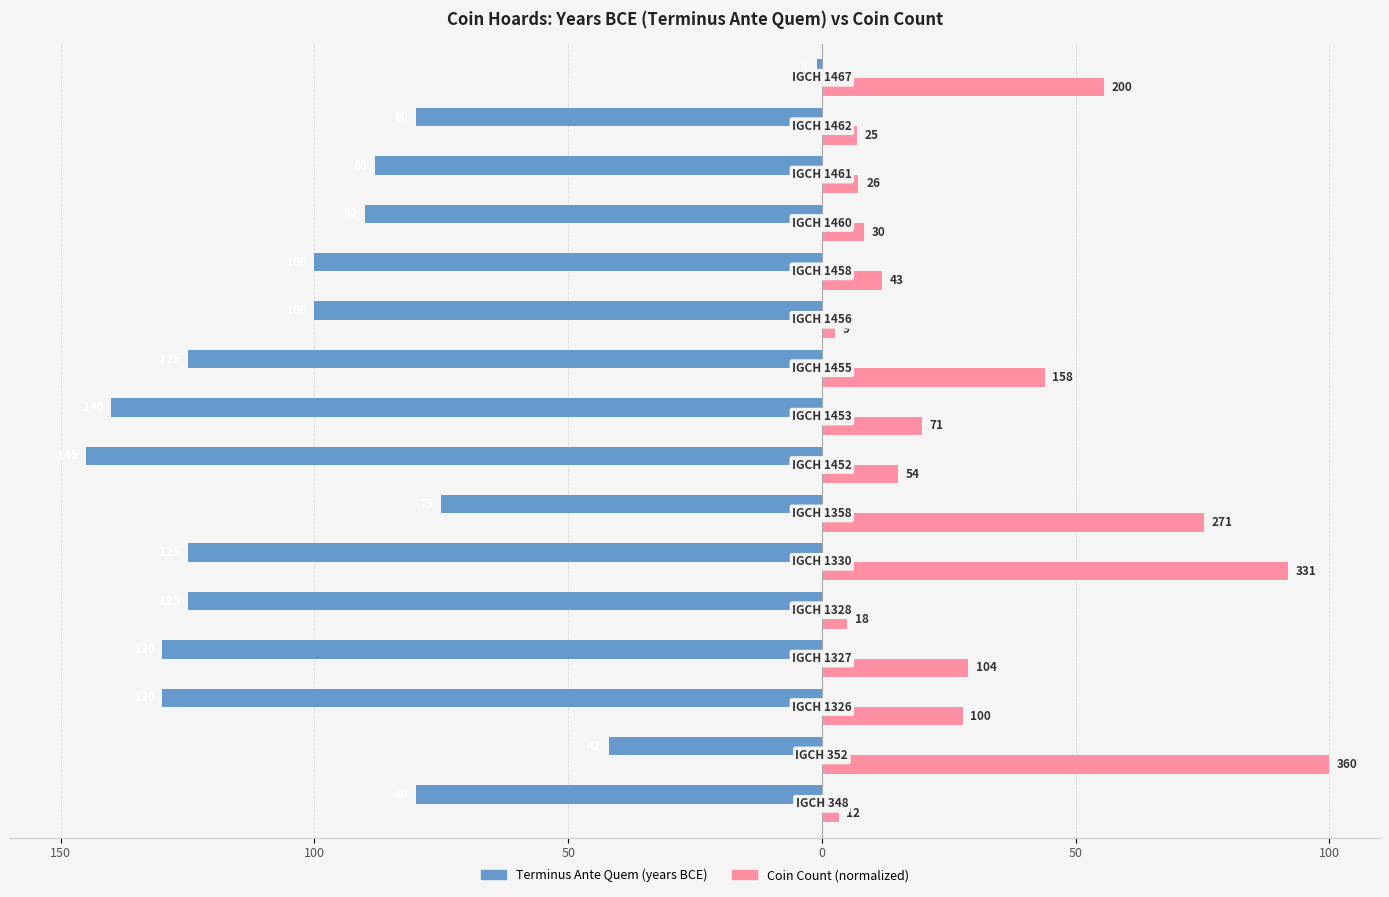

How many distinct data groups are displayed?

2